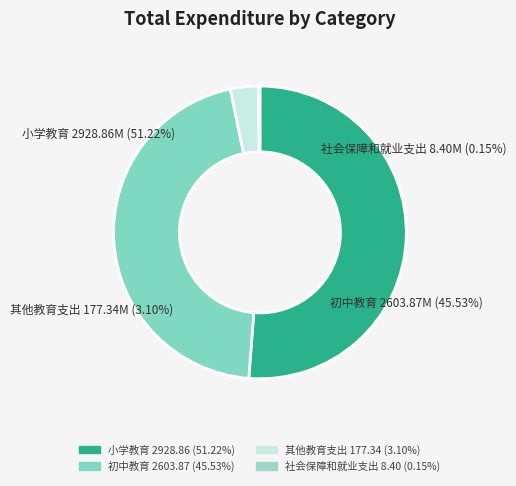

To the nearest percent, what is the difference between the largest and smallest slice percentages?

51%